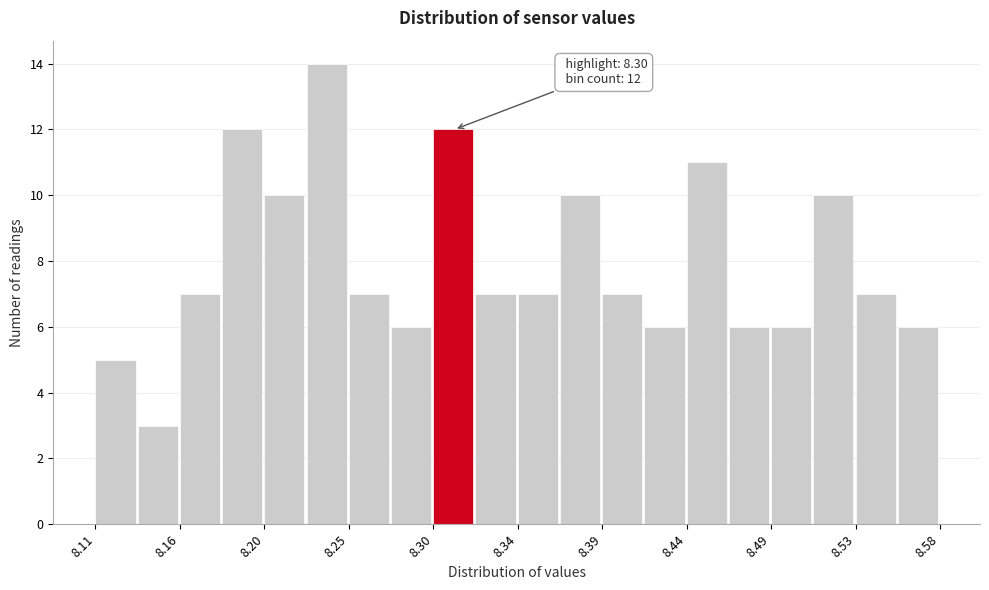

Over which range of the x-axis is the bar tallest?

8.230 to 8.250